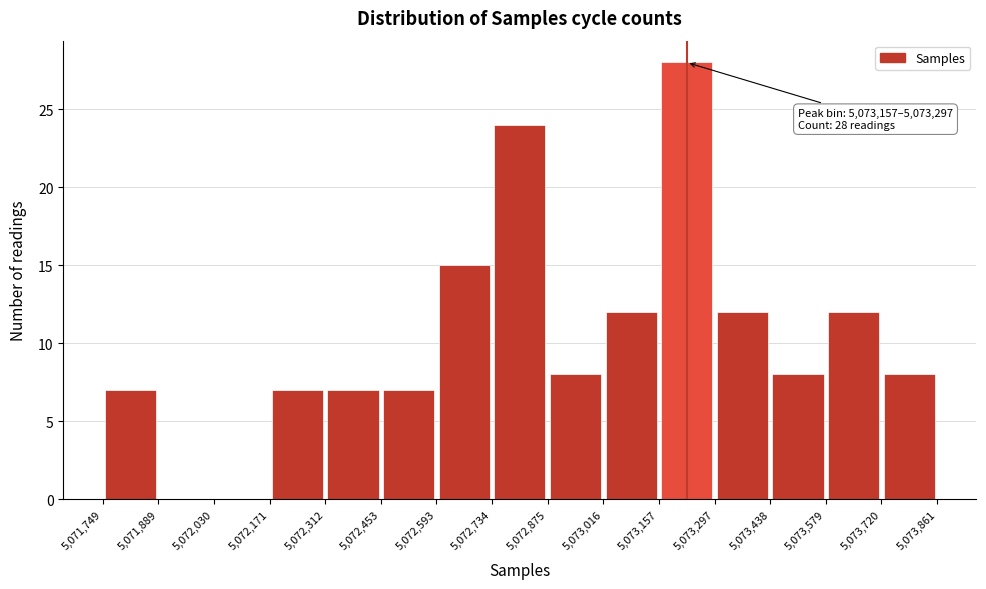

Over which range of the x-axis is the bar tallest?

5,073,157 to 5,073,297